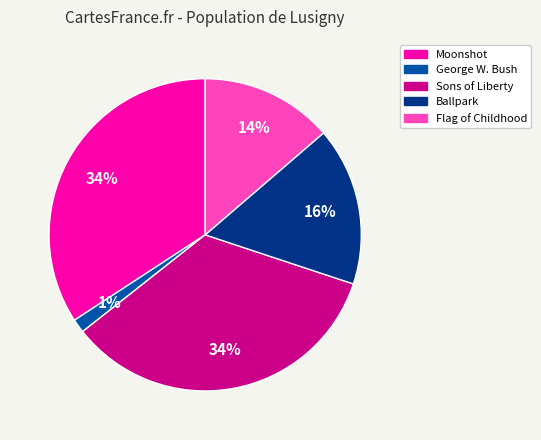

Which slice is the smallest?

George W. Bush